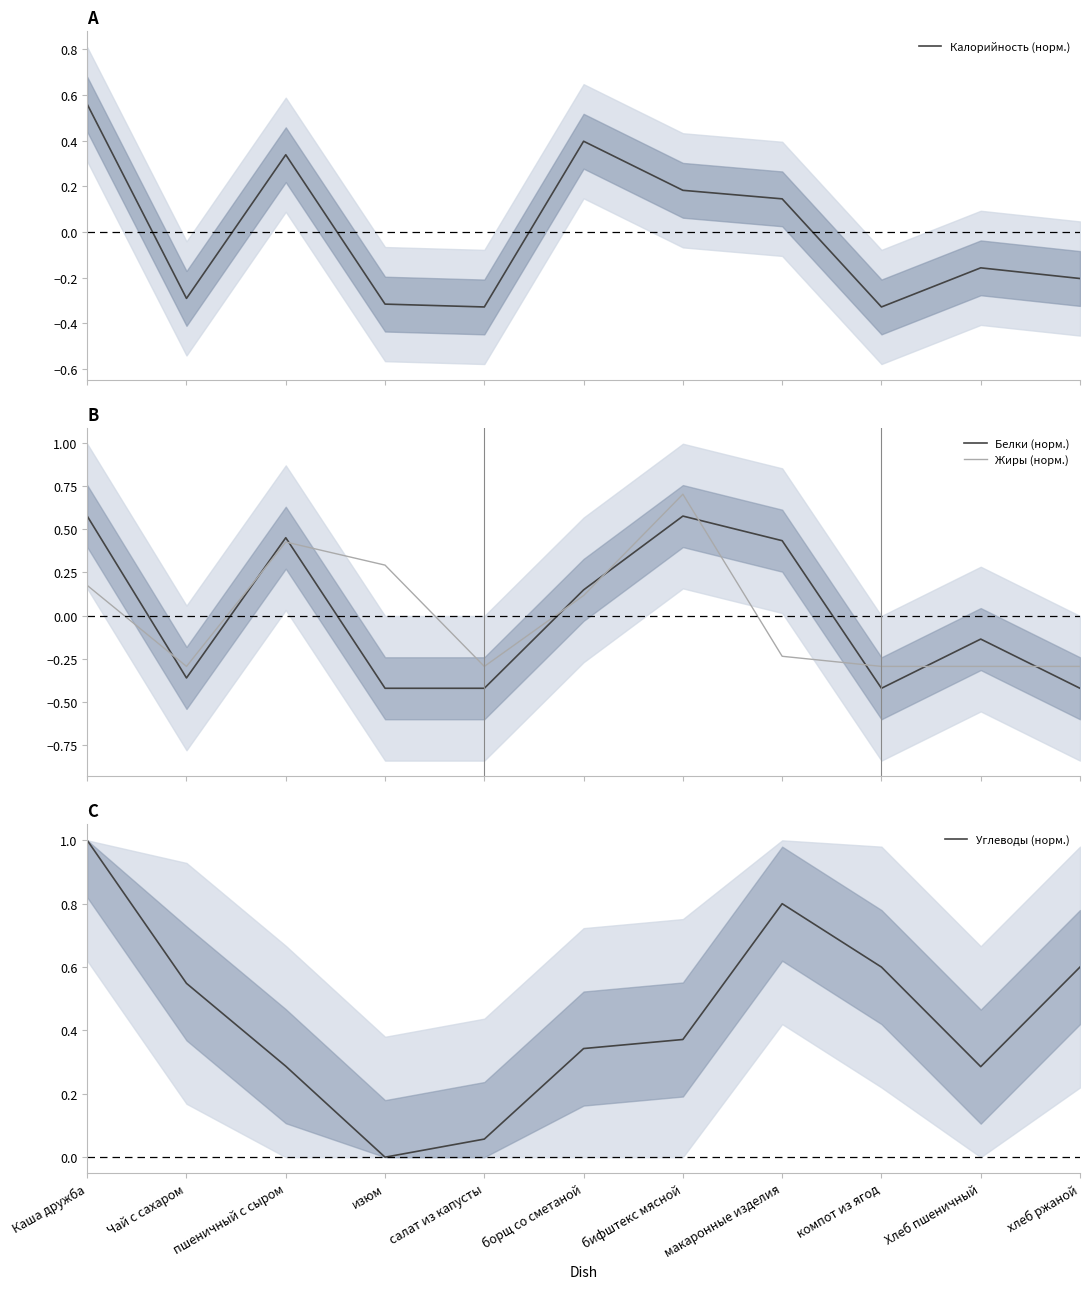

True or false: Жиры (норм.) has more than 0 points higher than both neighbors.

True